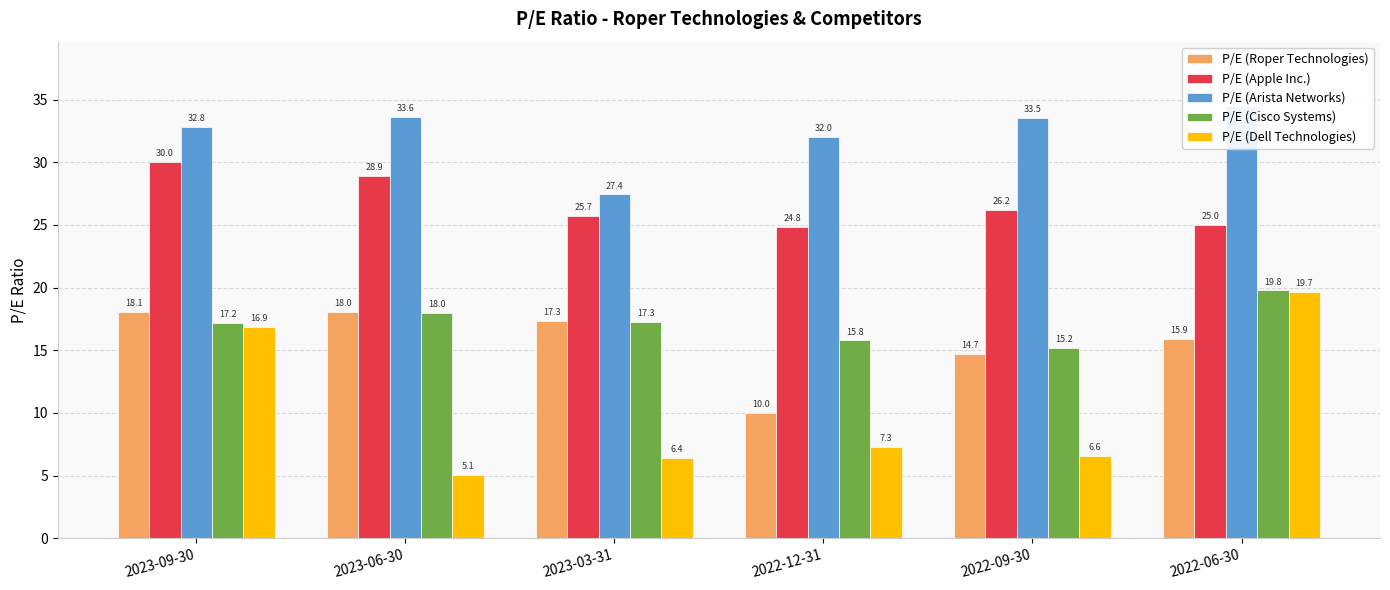

What is the difference between the second highest and second lowest values in the P/E (Dell Technologies) series?

10.4